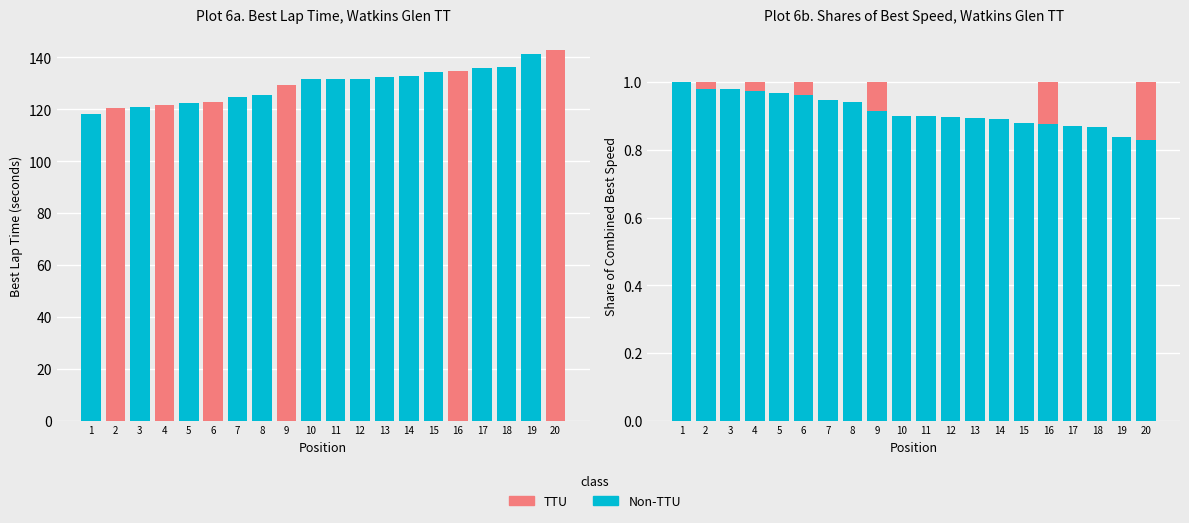

True or false: TTU has a value of 0.2 at 16.

False